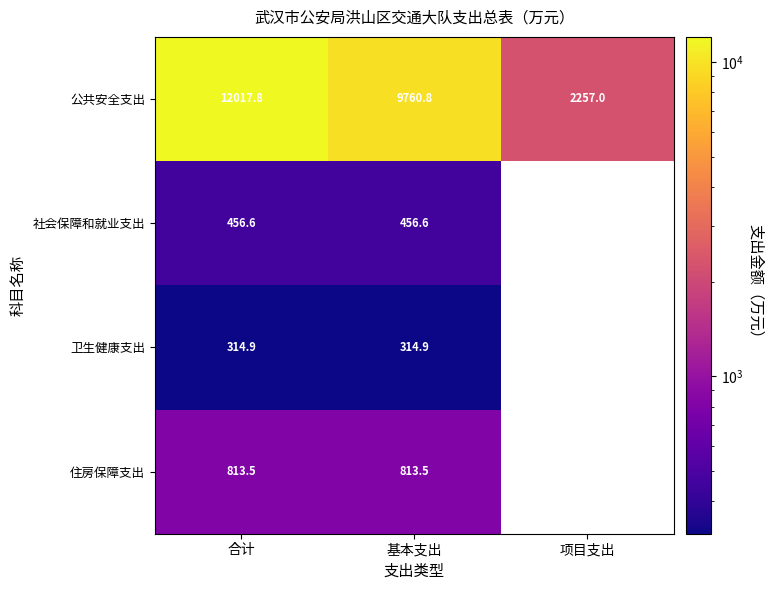

What is the spread (max minus min) of values at 合计?

11702.9